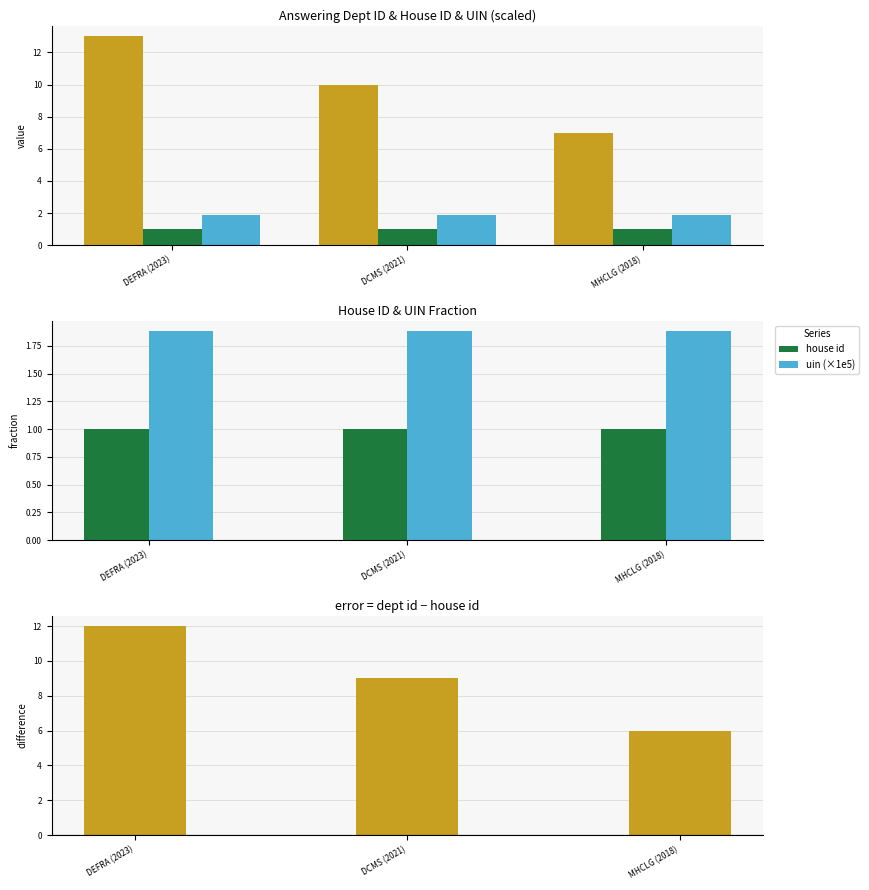

Count the answering dept id values in the range 7 to 13.

3